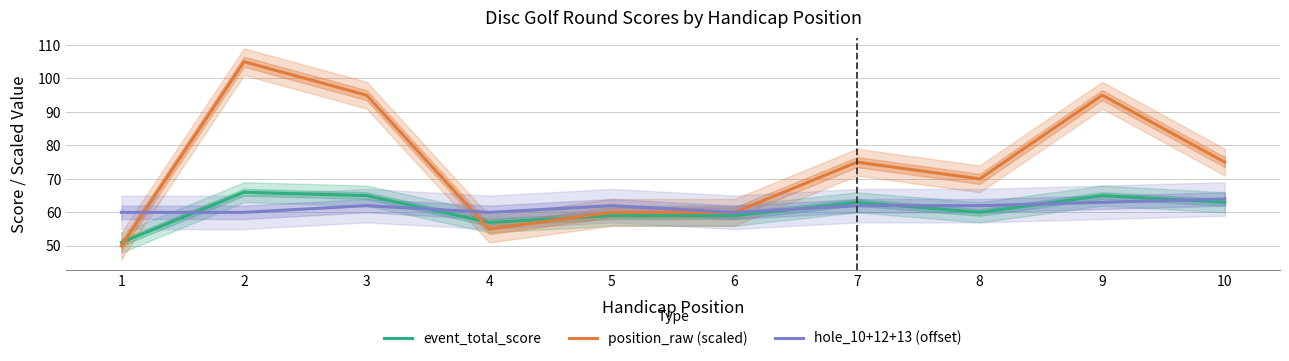

What is the difference between the second highest and second lowest values in the event_total_score series?

8